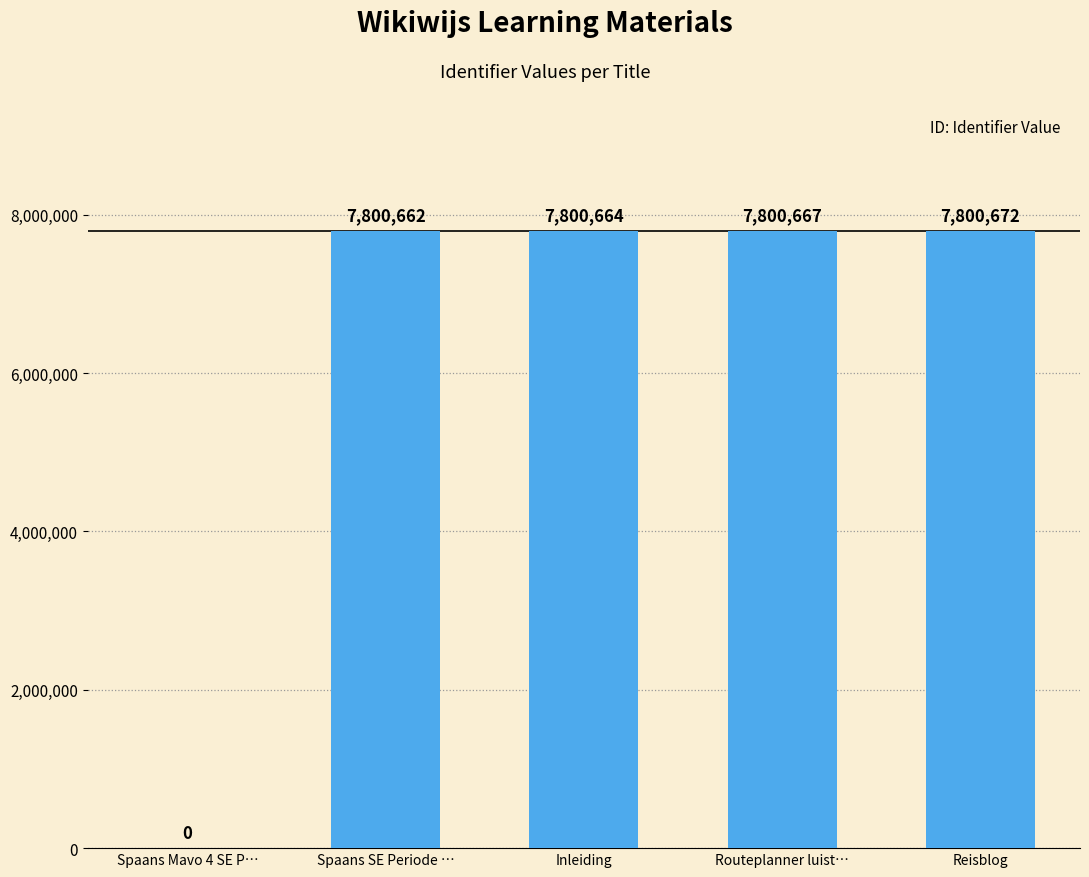

Is it true that the value at Inleiding is 4947769?

False